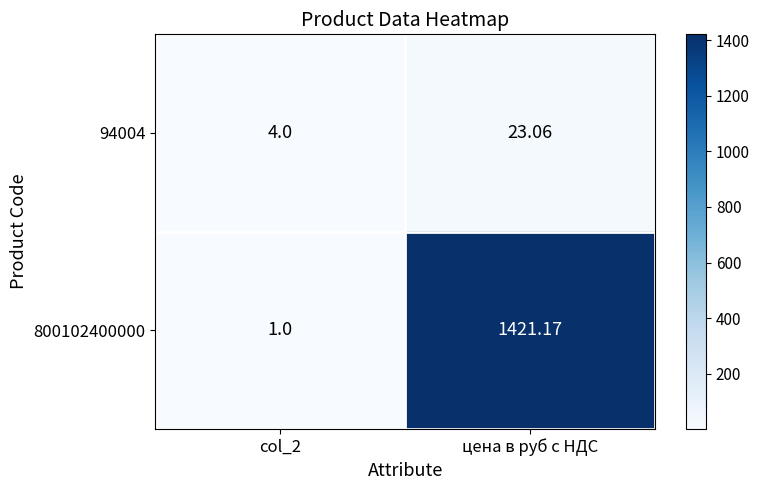

At which label does 94004 reach its peak?

цена в руб с НДС